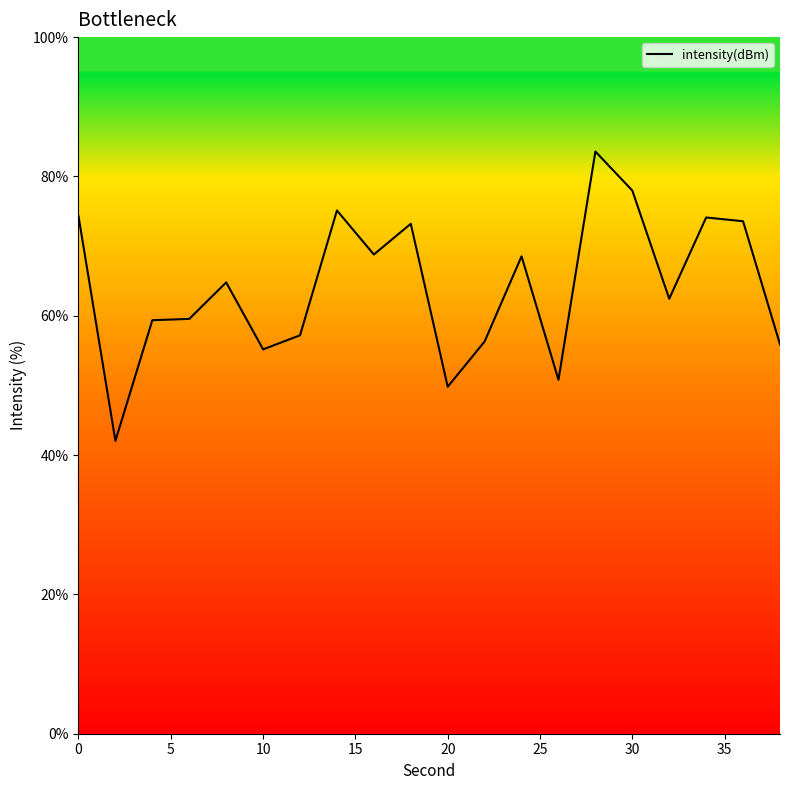

What is the maximum value shown in the chart?

83.6